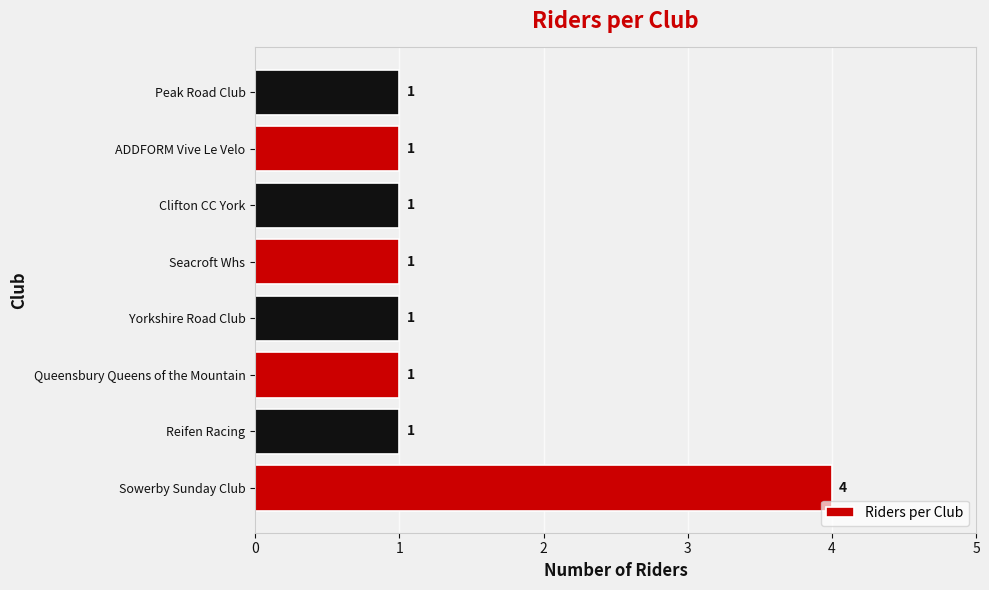

What is the change in value from Sowerby Sunday Club to ADDFORM Vive Le Velo?

-3